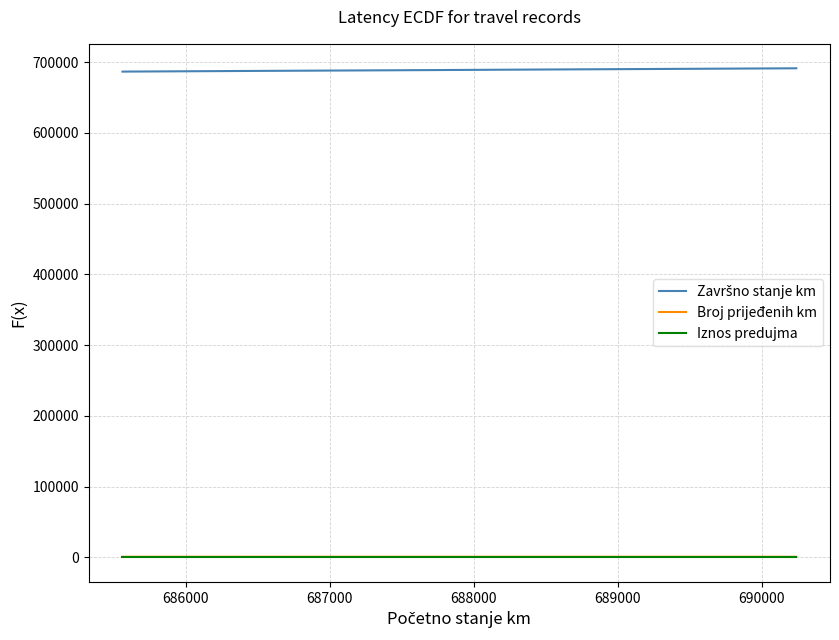

What is the greatest value displayed?

691121